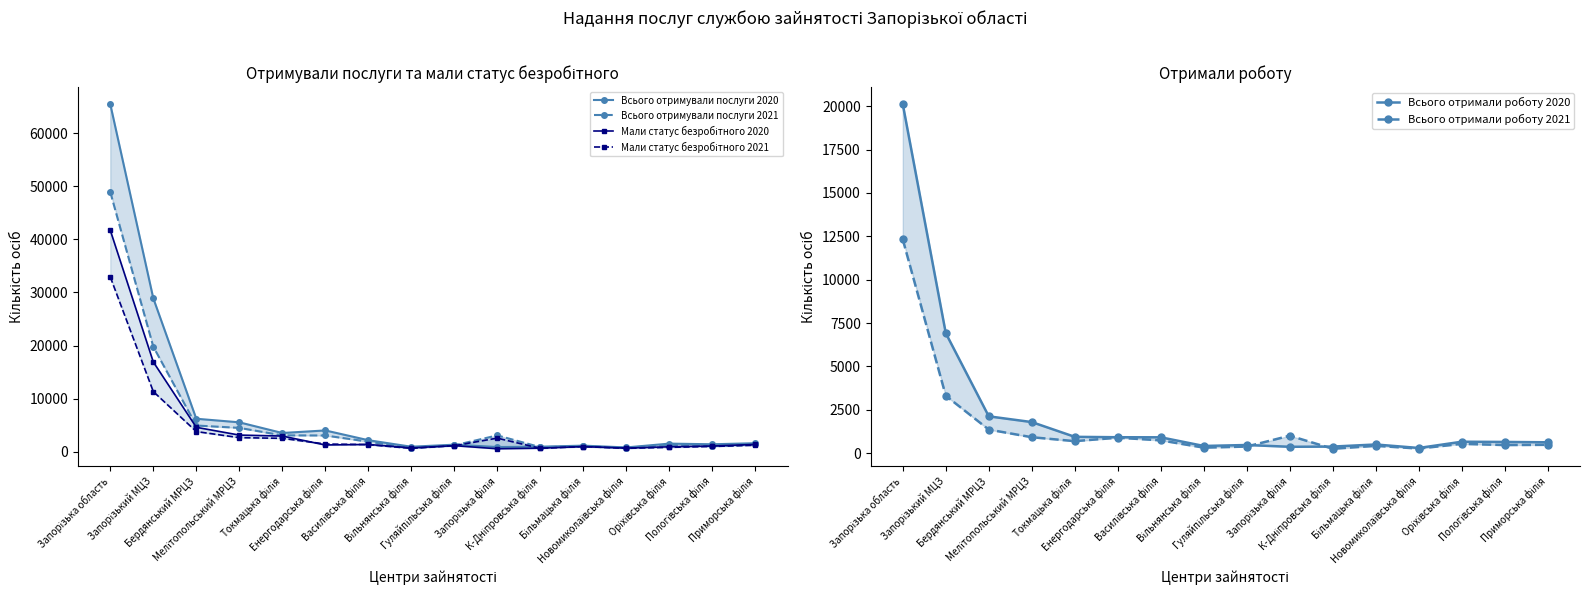

What is the average value of the Всього отримали роботу 2020 series?

2384